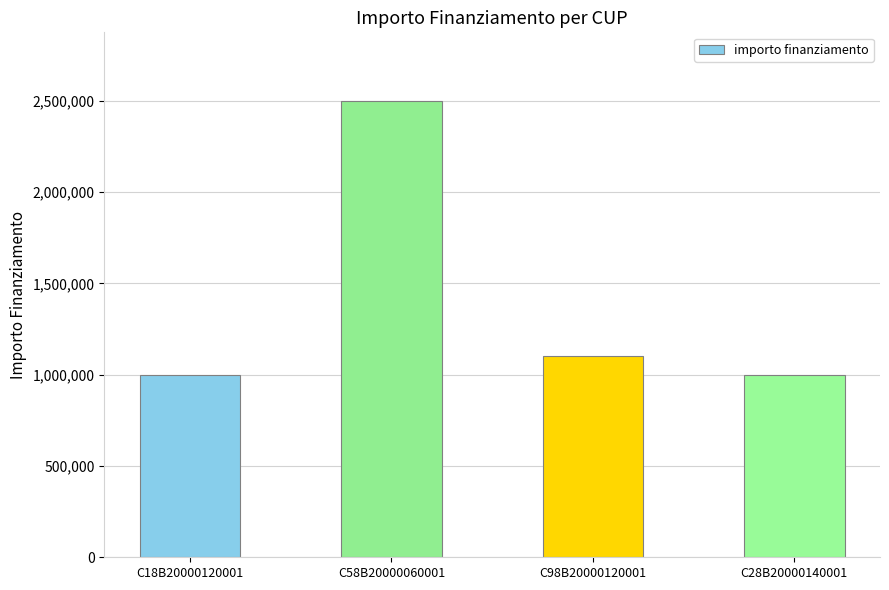

What is the value of the 2nd bar from the left?

2500000.0